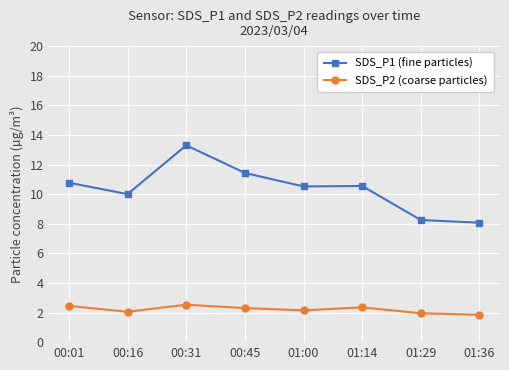

What is the average value of the SDS_P1 (fine particles) series?

10.4